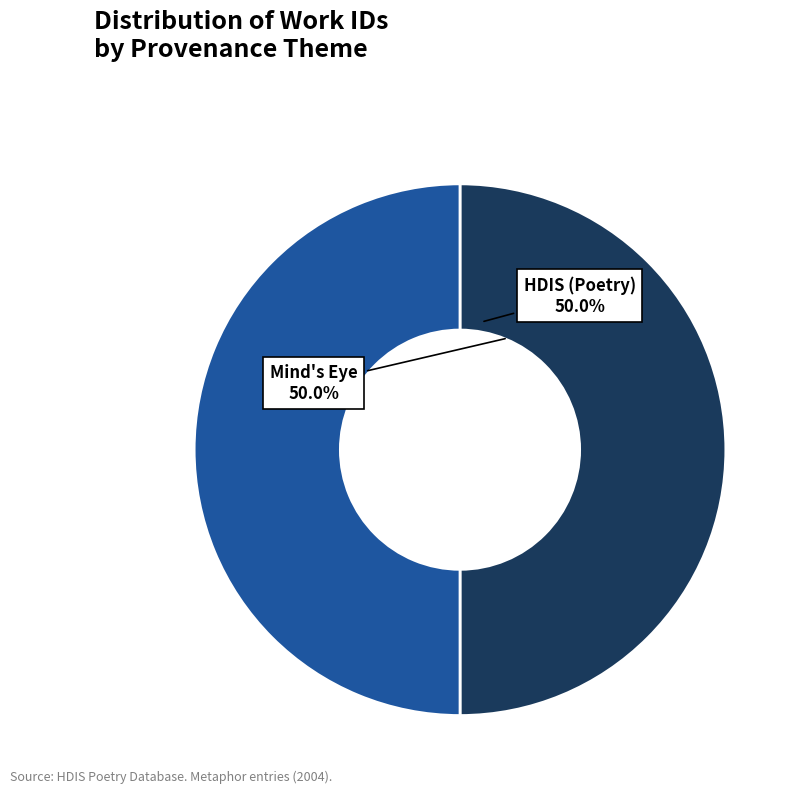

What is the ratio of the value at HDIS (Poetry) to the value at Mind's Eye?

1.0